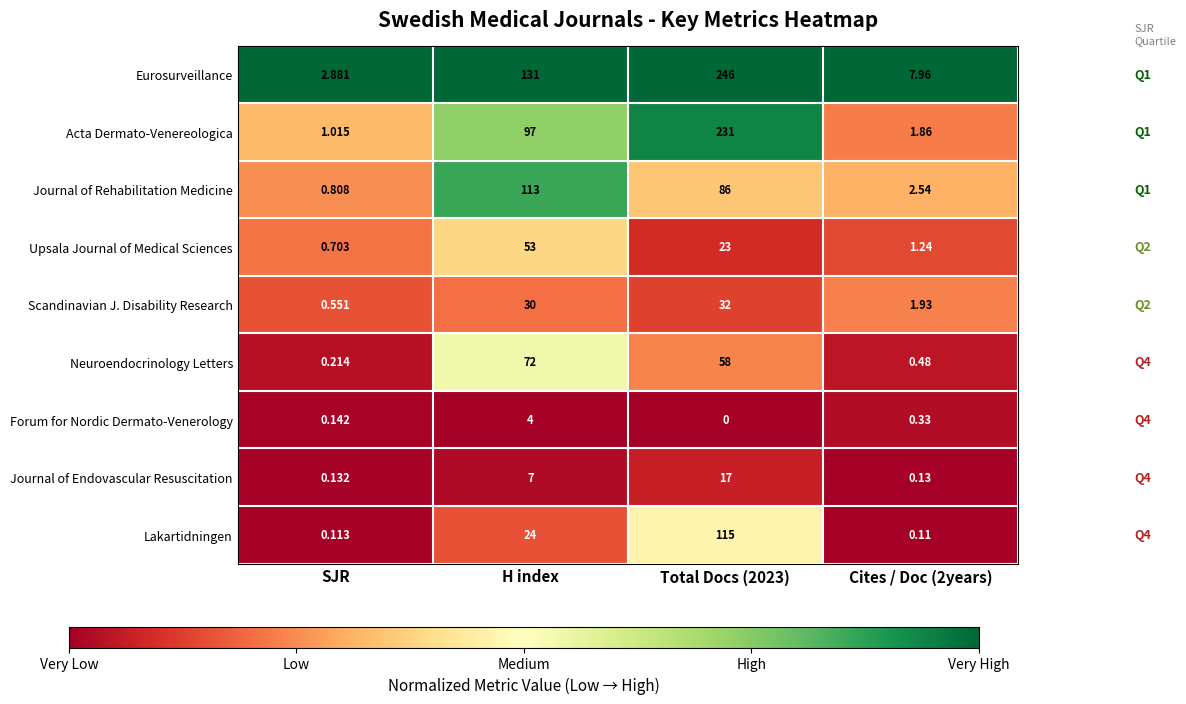

List the series in order of their peak value, highest first.

Eurosurveillance, Acta Dermato-Venereologica, Lakartidningen, Journal of Rehabilitation Medicine, Neuroendocrinology Letters, Upsala Journal of Medical Sciences, Scandinavian J. Disability Research, Journal of Endovascular Resuscitation, Forum for Nordic Dermato-Venerology